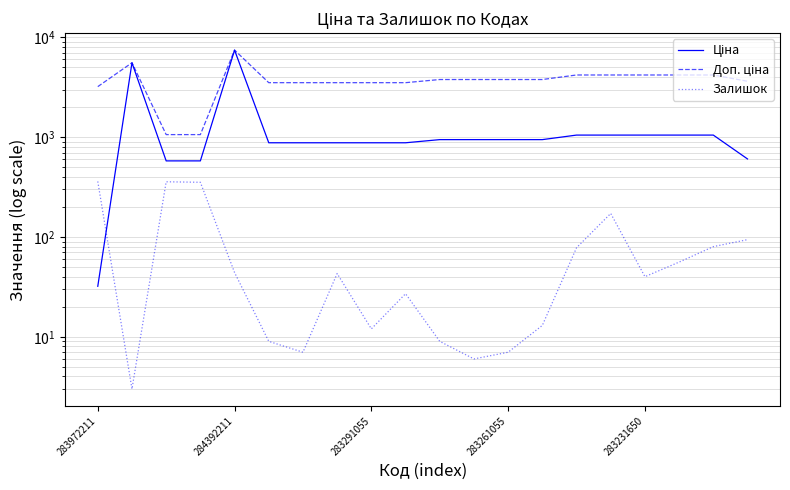

The Ціна series shows 1542.9 at 11. True or false?

False